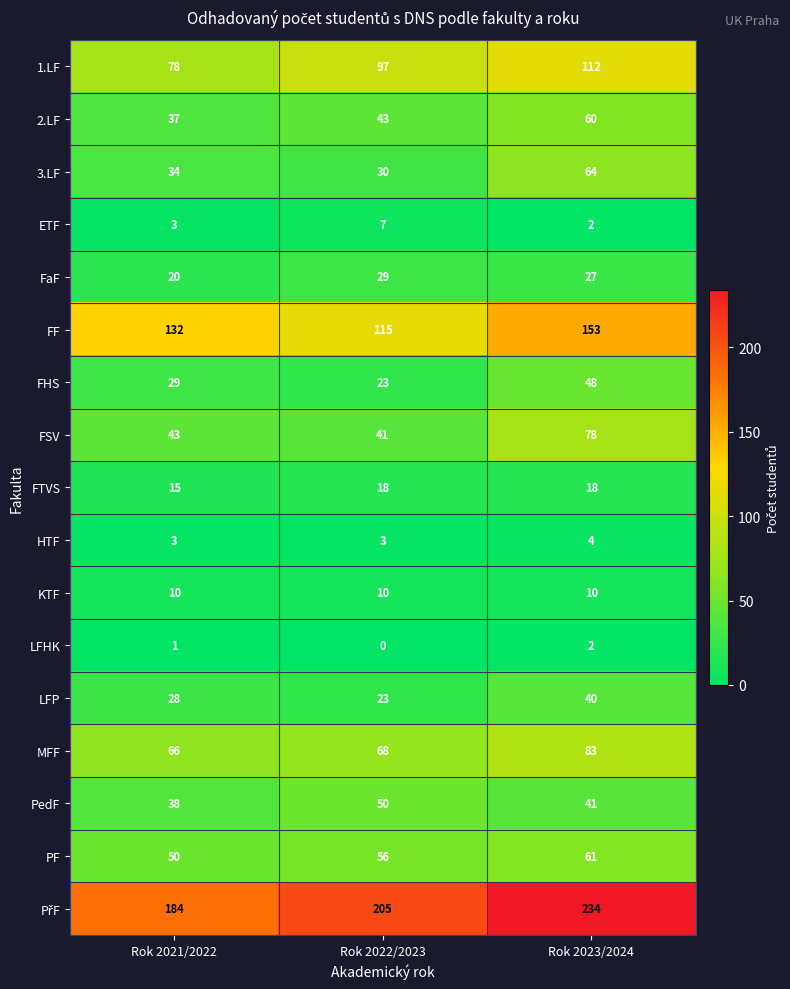

Between Rok 2022/2023 and Rok 2023/2024, which series saw the biggest shift?

FF